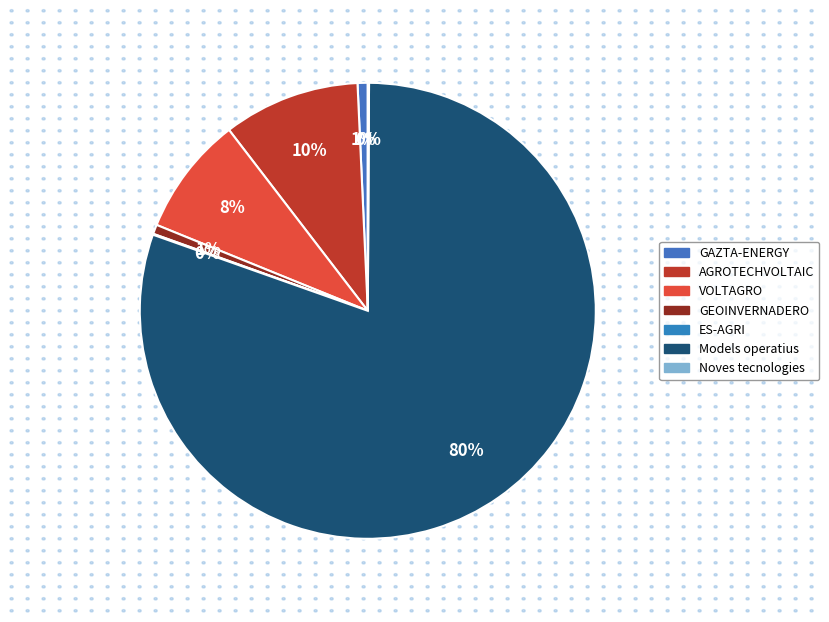

How many segments does this pie chart have?

7